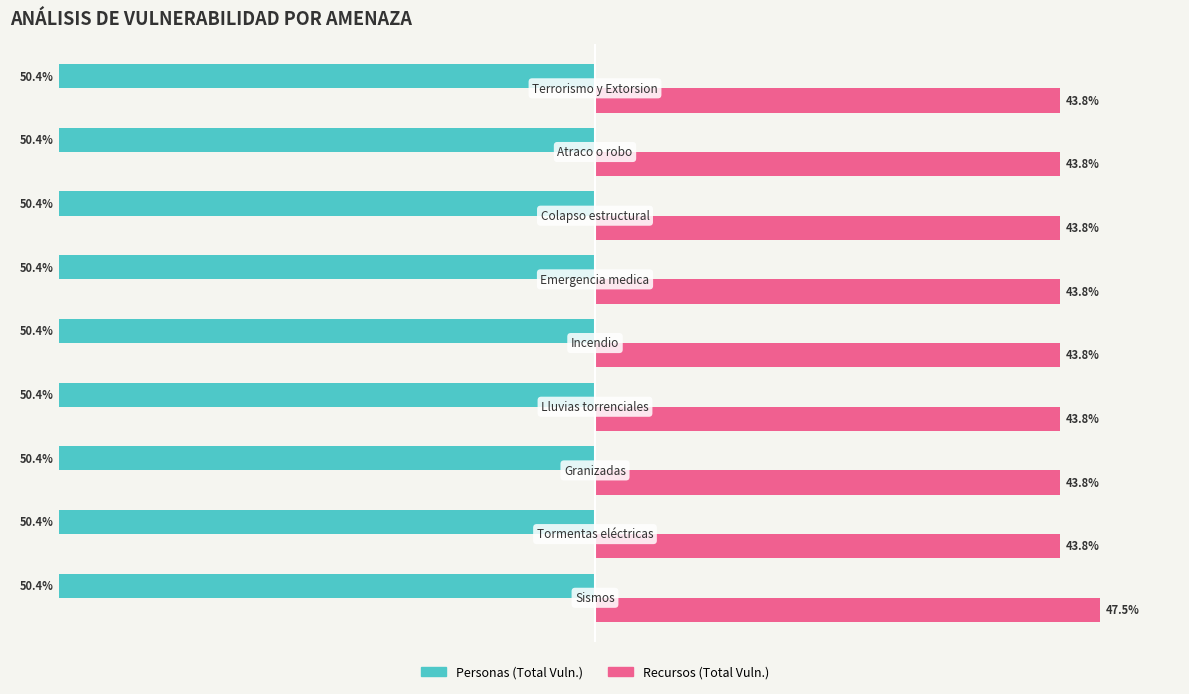

Rank the series by their average value, from highest to lowest.

Recursos (Total Vuln.), Personas (Total Vuln.)